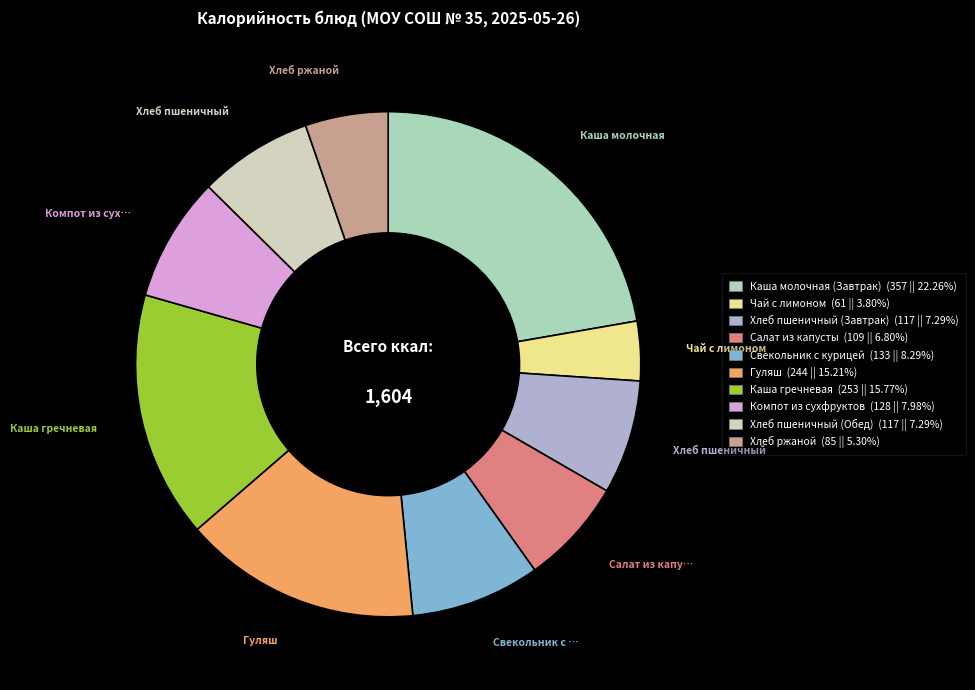

What is the ratio of the value at Хлеб пшеничный (Обед) to the value at Свекольник с курицей?

0.9